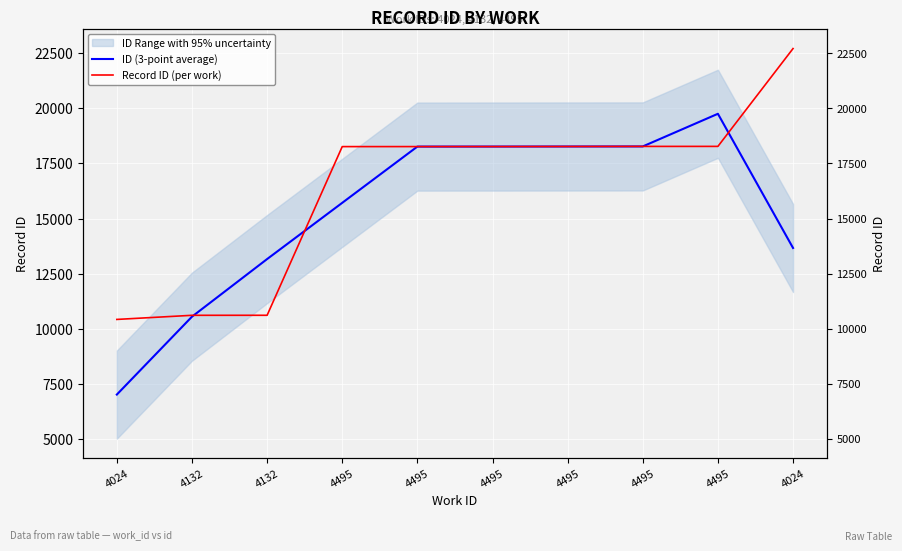

What is the sum of all ID (3-point average) values?

152922.7